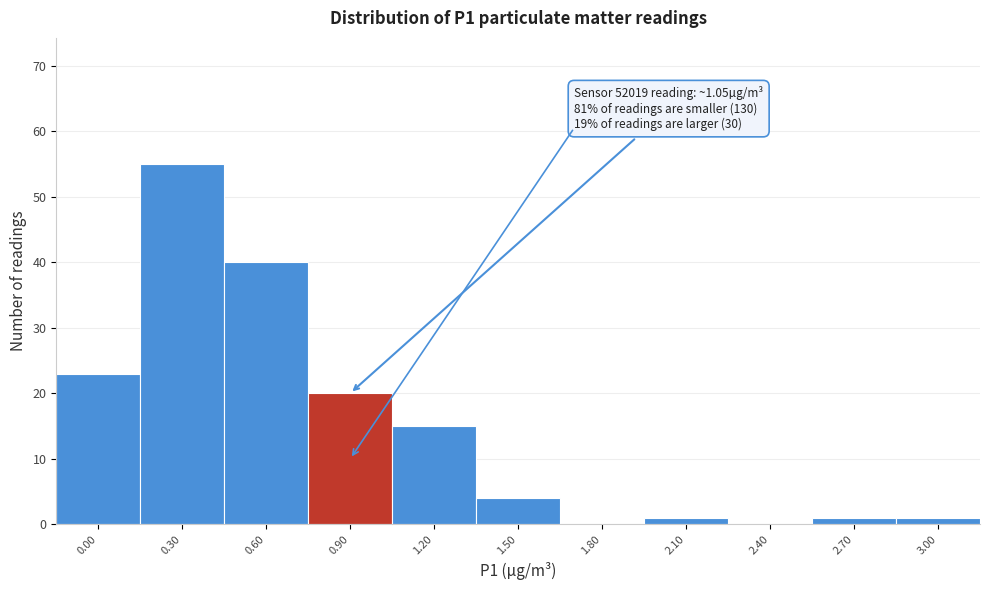

Reading left to right, transcribe all the data shown in this chart.

0.00=23	0.30=55	0.60=40	0.90=20	1.20=15	1.50=4	1.80=0	2.10=1	2.40=0	2.70=1	3.00=1